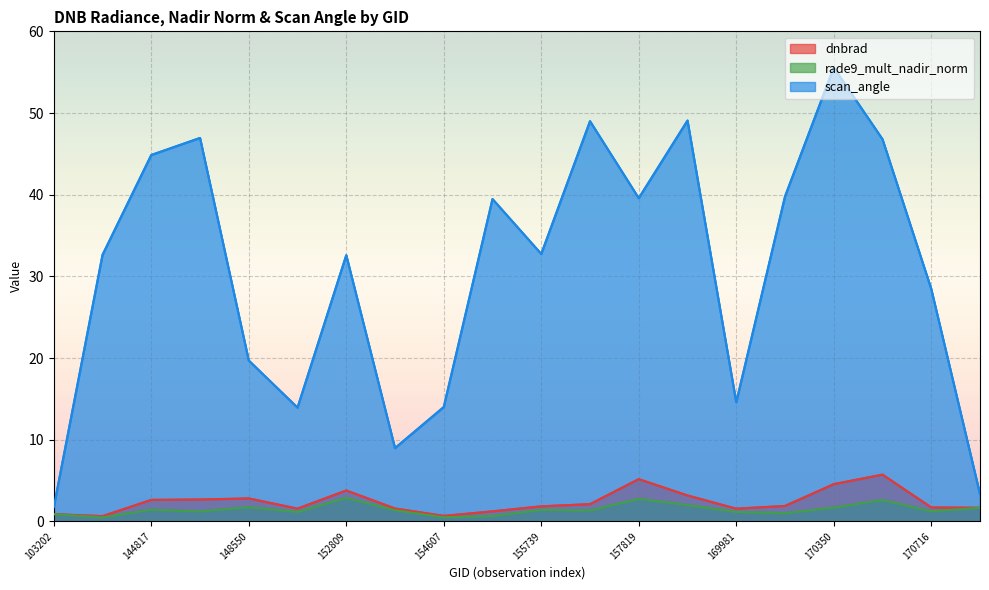

Between 131476 and 170716, which is larger?

170716